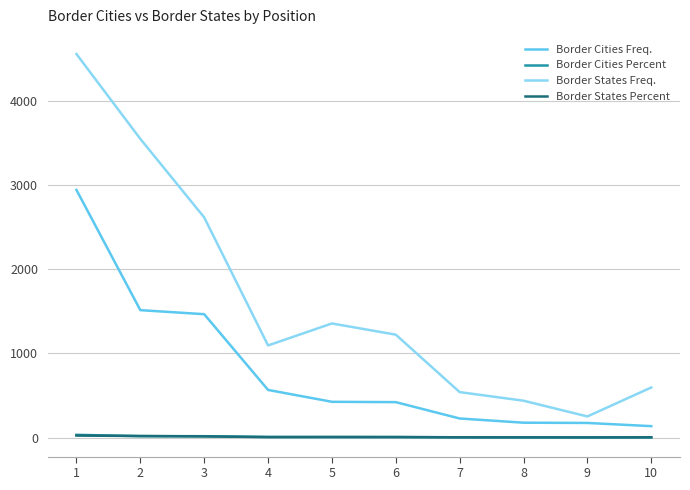

Which series has the largest range (max minus min)?

Border States Freq.